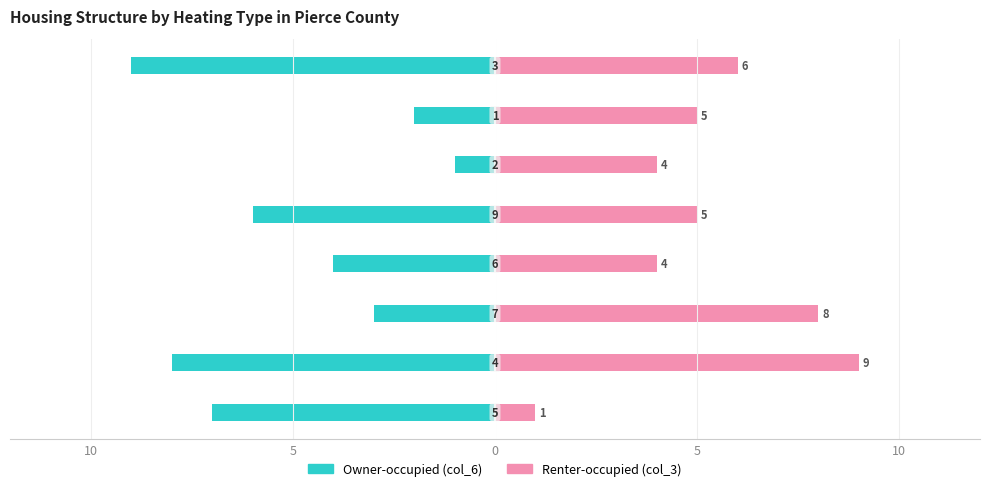

Which series has the largest total across all categories?

col_3 (Renter-occupied)